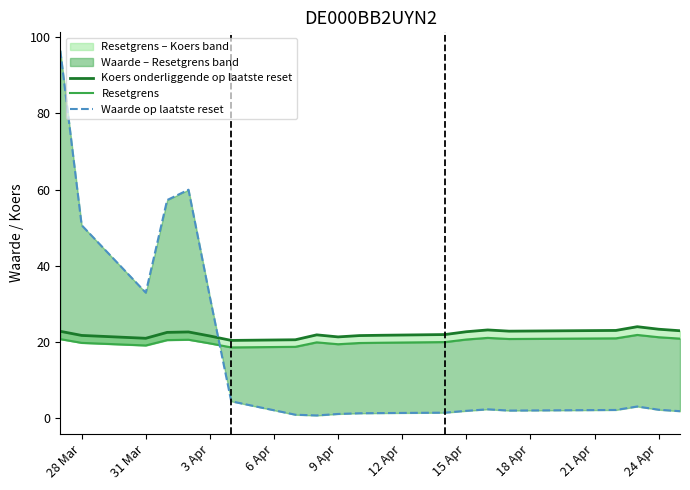

At which label does Koers onderliggende op laatste reset first exceed 22?

28 Mar